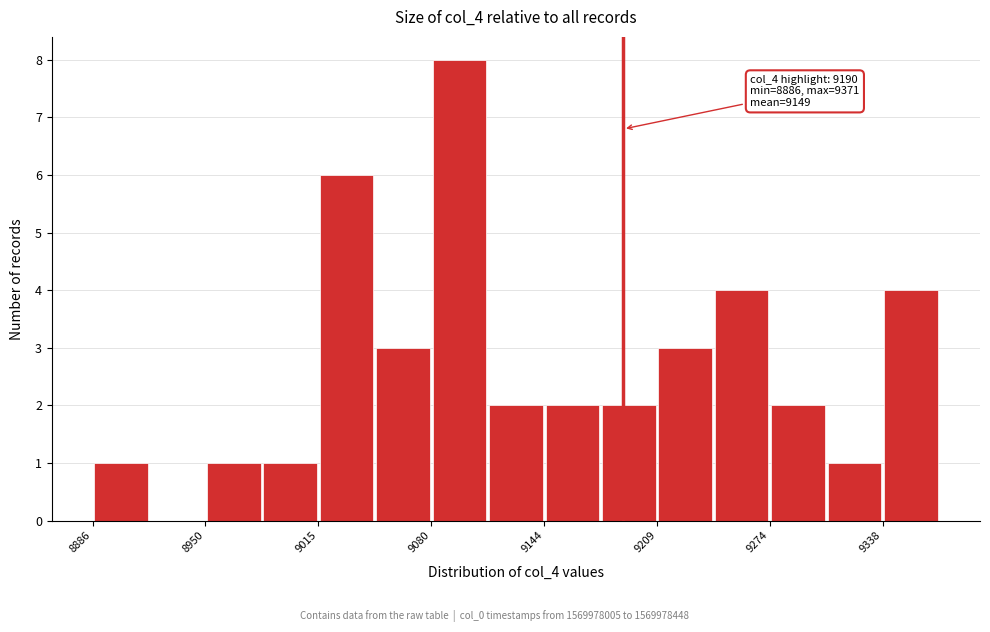

Read against the x-axis, roughly where is the centre of the tallest bar?

9100